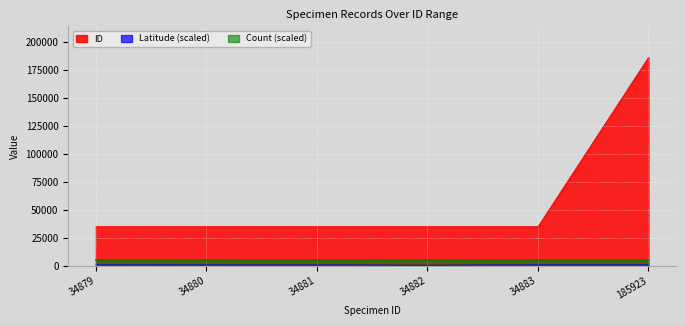

How many data points in Latitude are above 821?

3